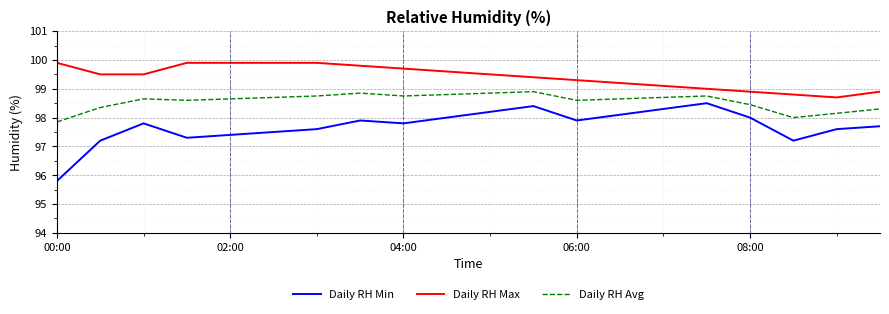

Which series has the largest total across all categories?

Daily RH Max